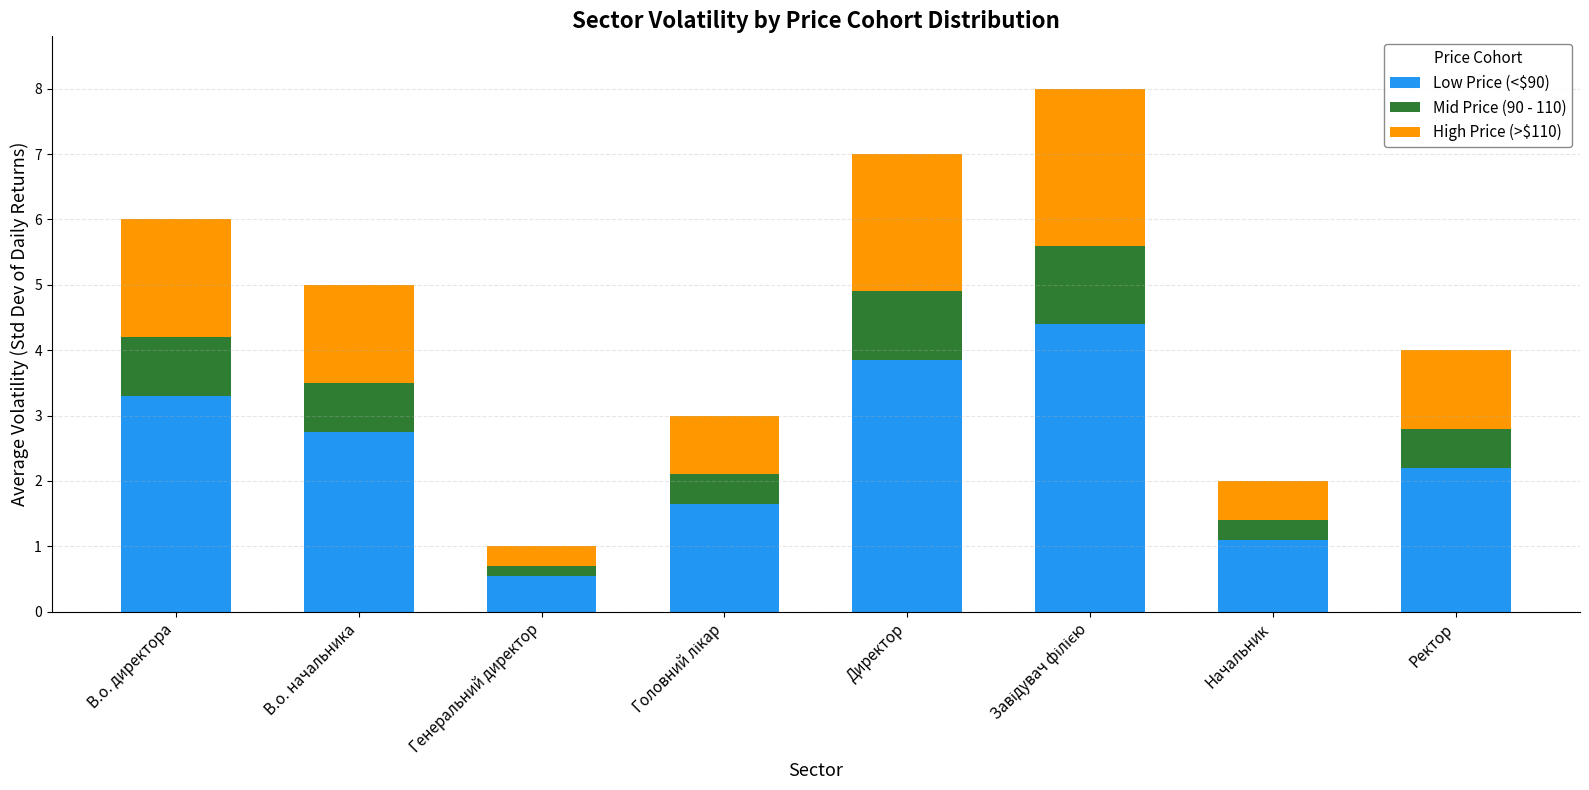

The value of Low Price (<$90) at Ректор is 1.4. True or false?

False